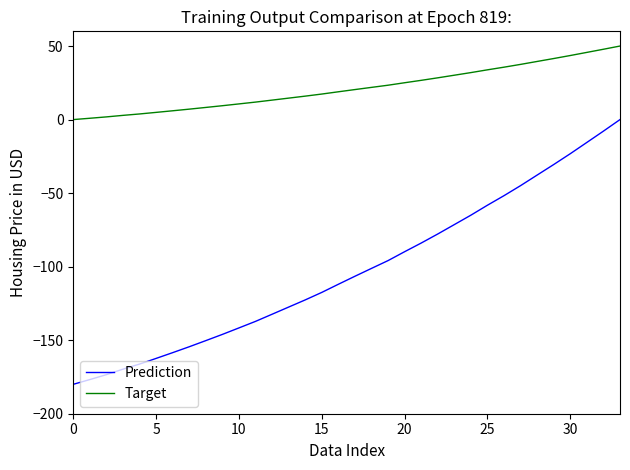

How many values in Prediction are below zero?

33